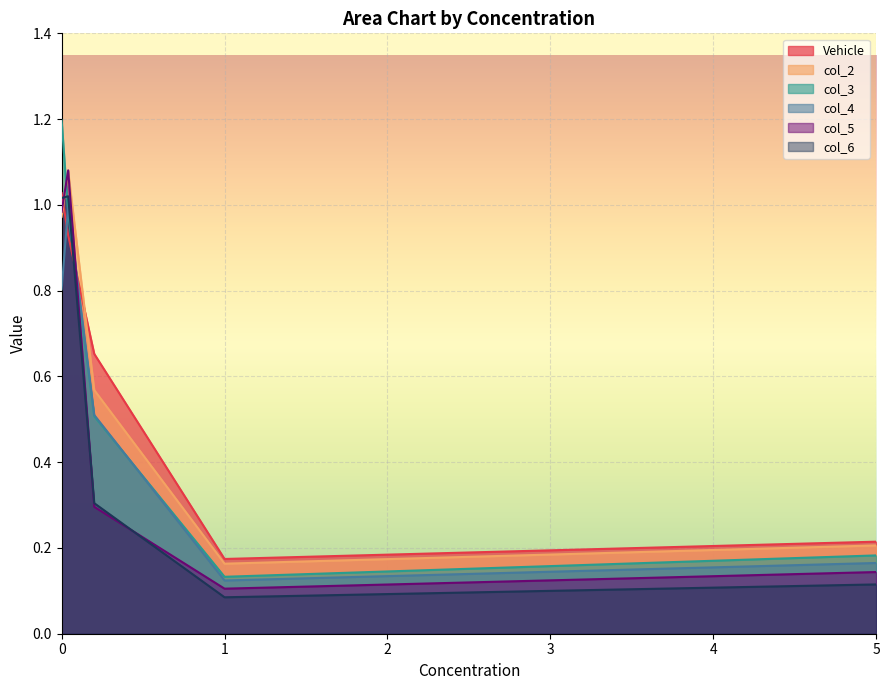

How many categories are shown in the chart?

5